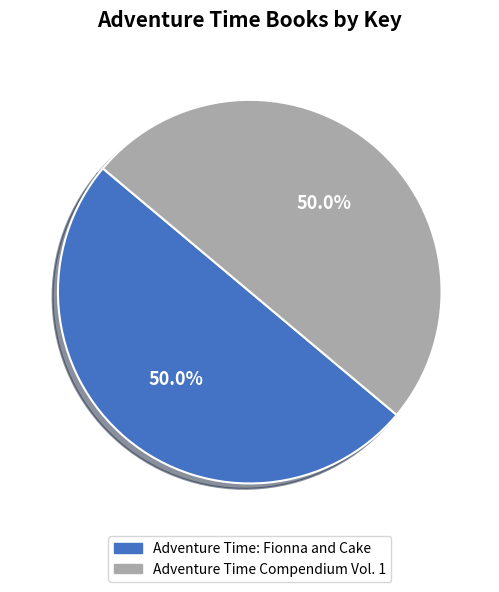

What is the ratio of the value at Adventure Time: Fionna and Cake to the value at Adventure Time Compendium Vol. 1?

1.0